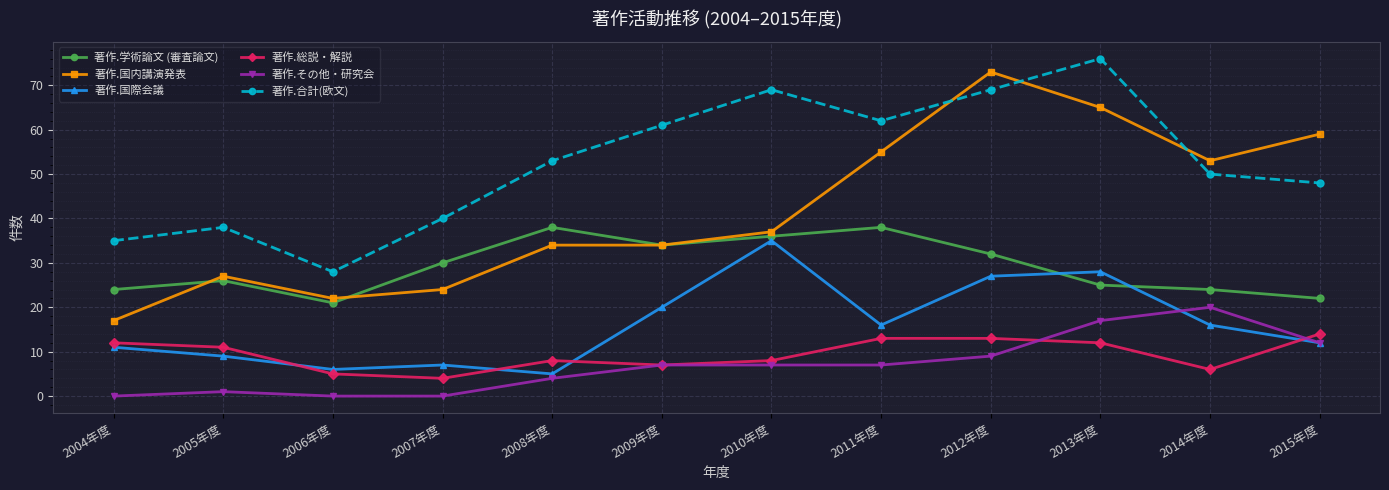

The value of 著作.総説・解説 at 2014年度 is 10. True or false?

False